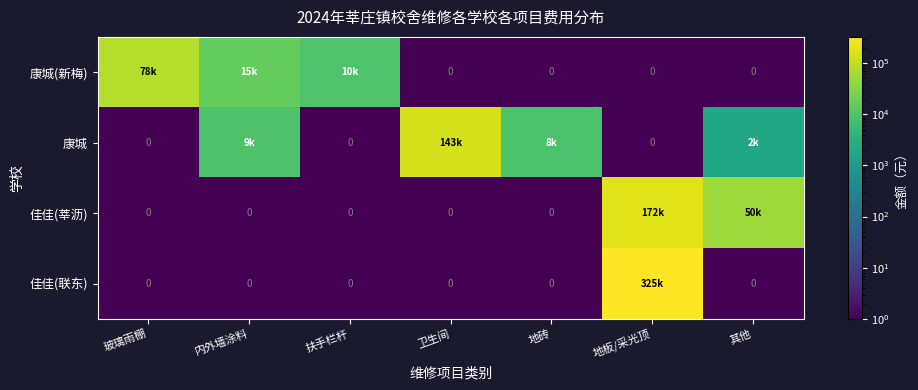

What is the average value of the 康城 series?

23434.6